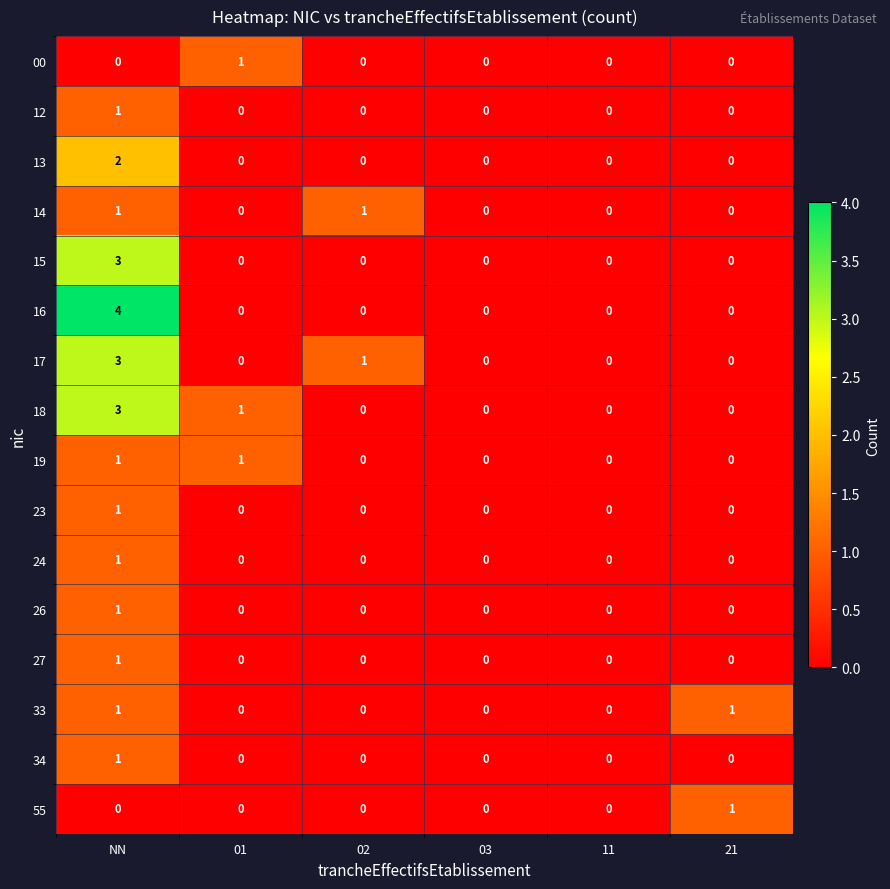

What is the maximum value shown in the chart?

4